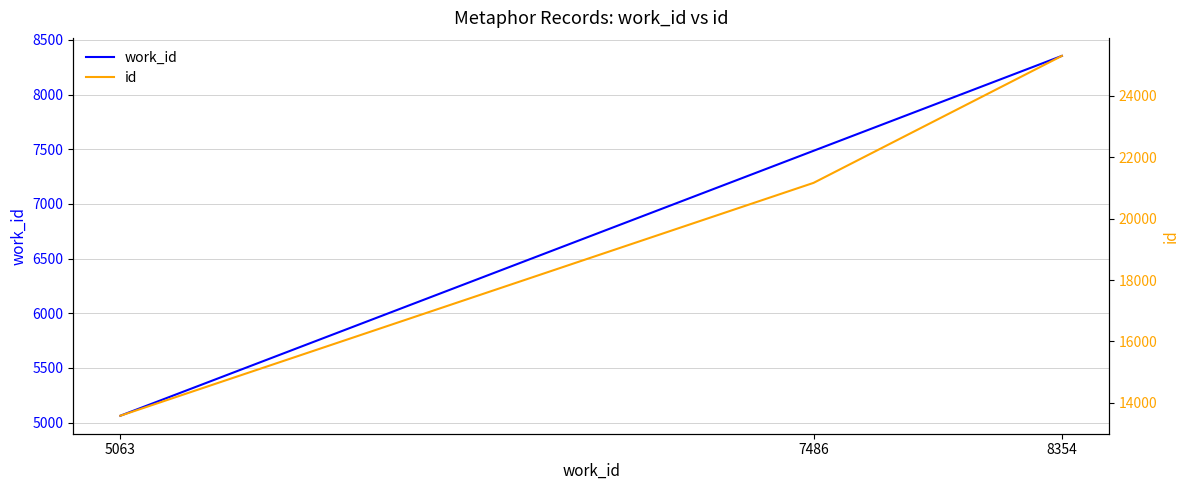

Reading right to left, list all the values displayed in this chart.

work_id: 8354	7486	5063
id: 25306	21168	13580